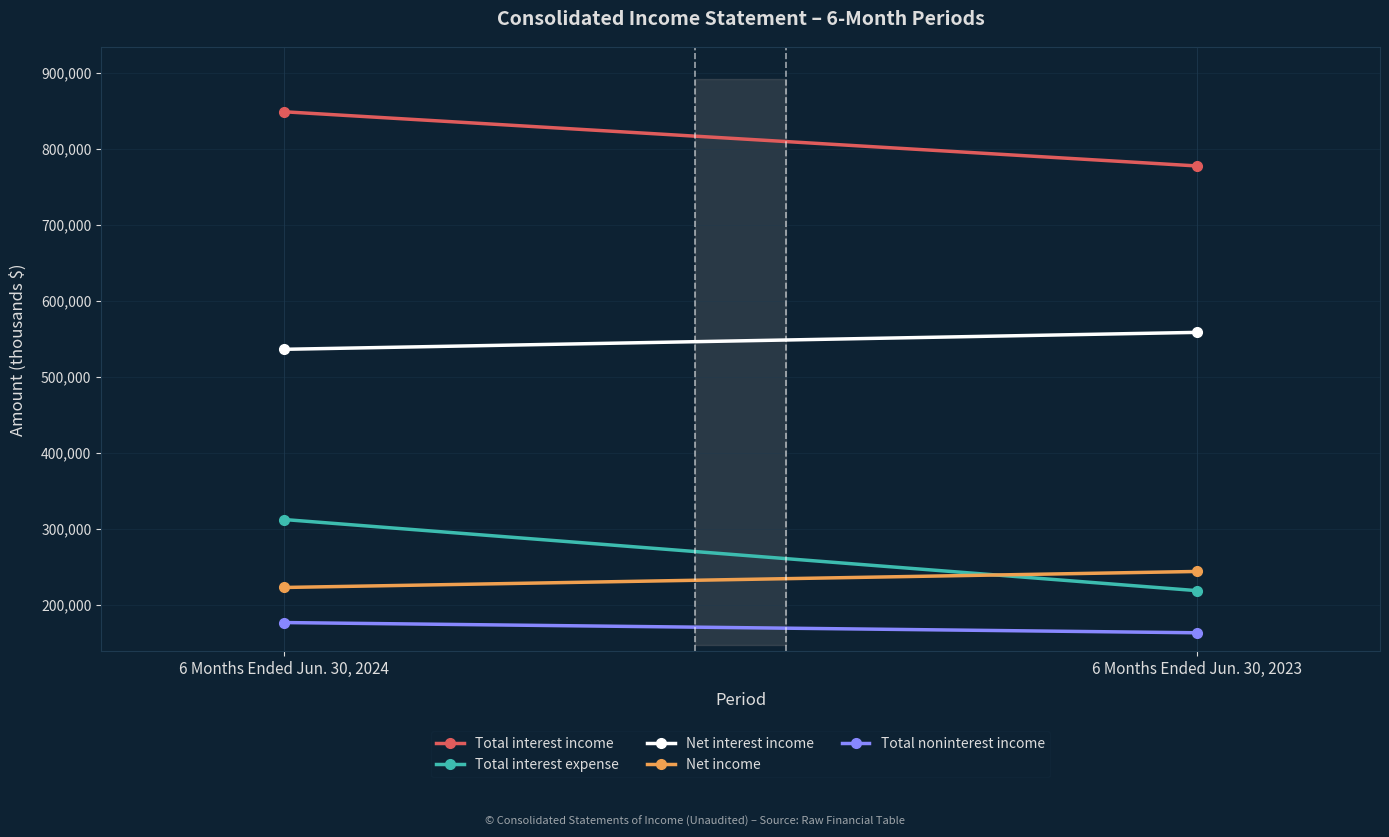

Reading left to right, what are all the values shown in this chart?

Total interest income: 849229	777876
Total interest expense: 312628	218971
Net interest income: 536601	558905
Net income: 223169	244261
Total noninterest income: 177025	163555